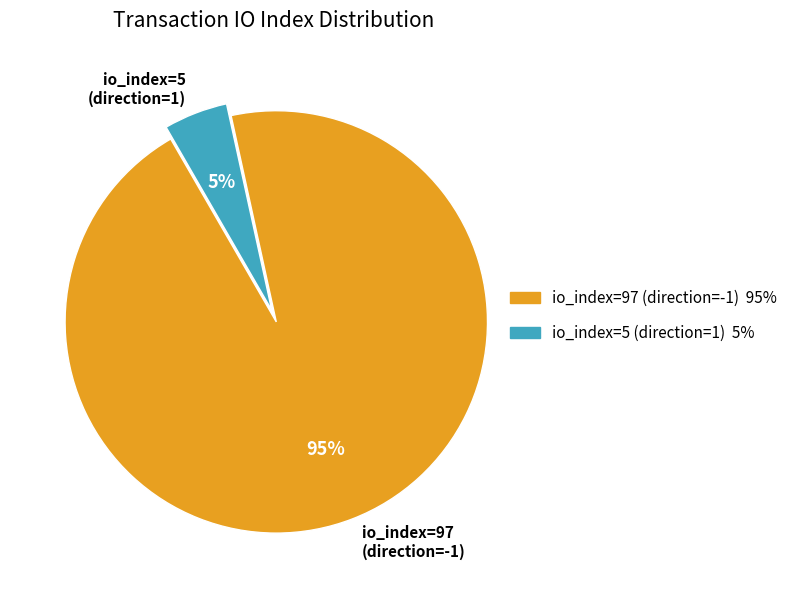

How many slices are in this pie chart?

2